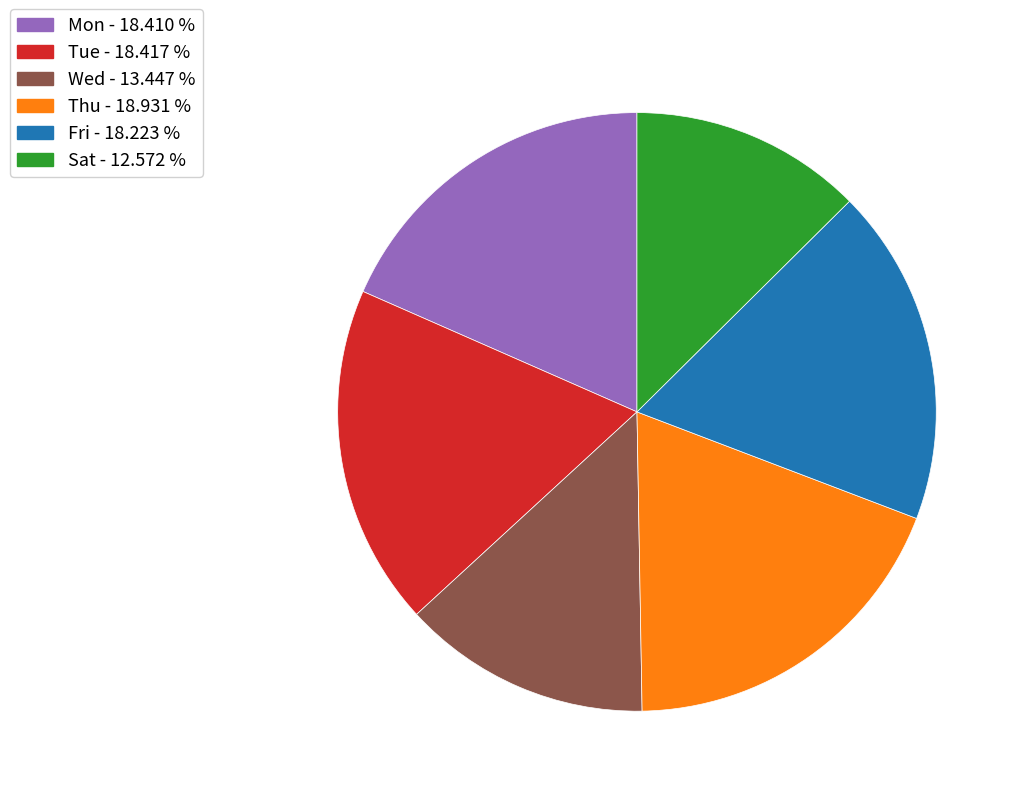

Which category has the smallest portion of the pie?

Sat - 12.572 %